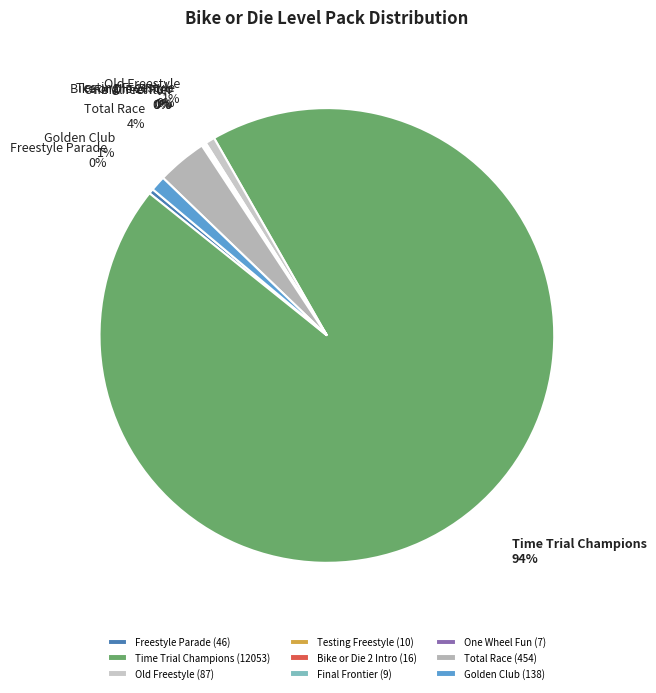

True or false: Total Race accounts for 4% of the total.

True